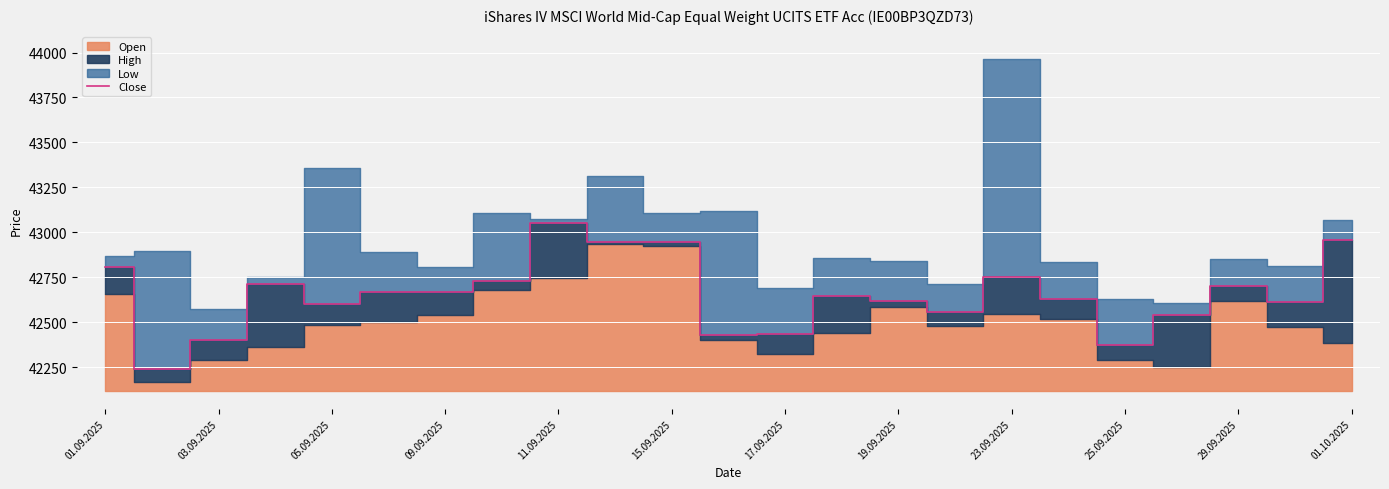

Is it true that Close equals 42402 at 03.09.2025?

True